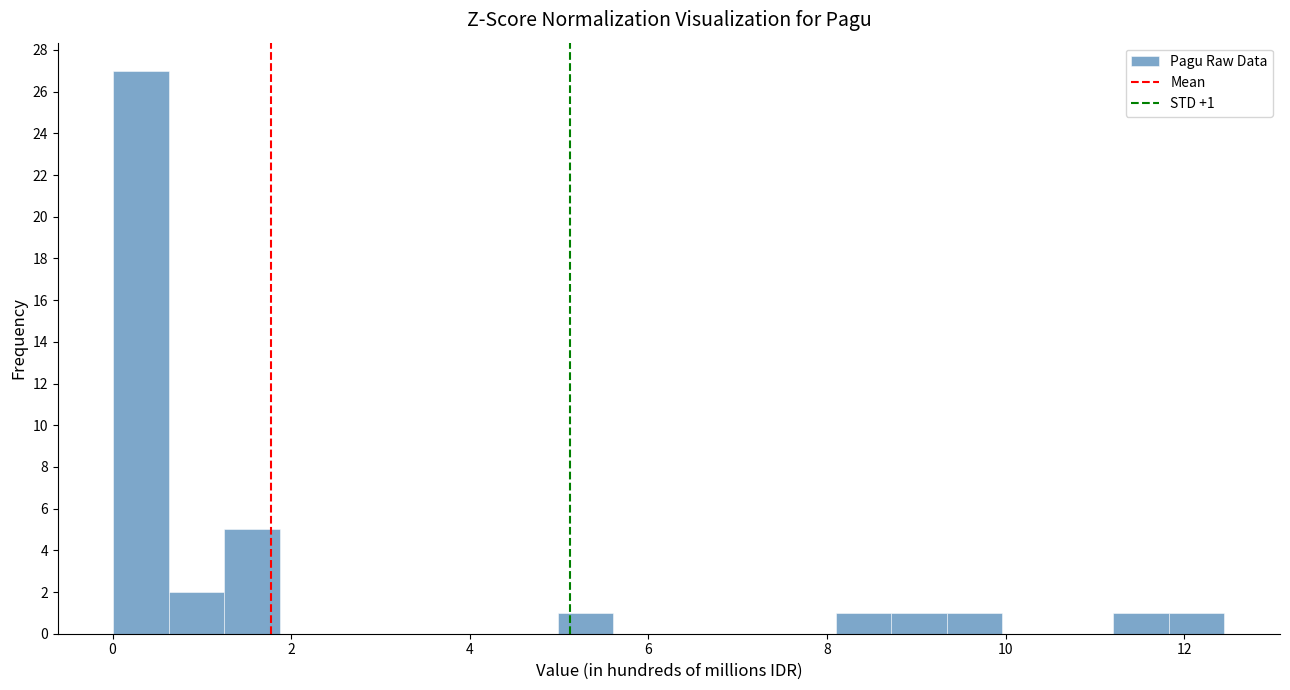

Around what value on the x-axis is the tallest bar? Give the approximate position of its centre, as read against the axis.

0.4